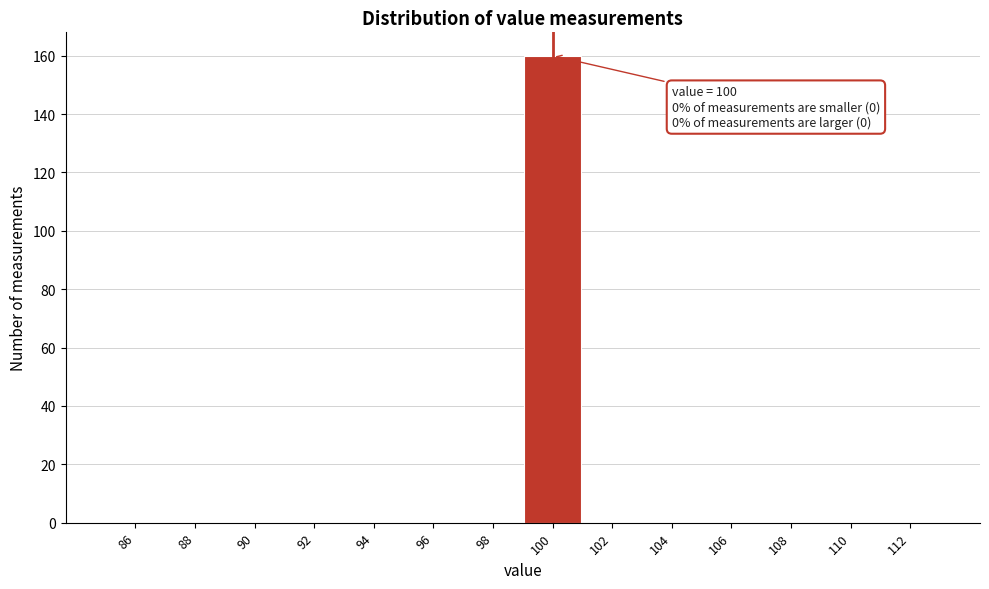

Reading right to left, extract all data points from this chart.

112=0	110=0	108=0	106=0	104=0	102=0	100=160	98=0	96=0	94=0	92=0	90=0	88=0	86=0